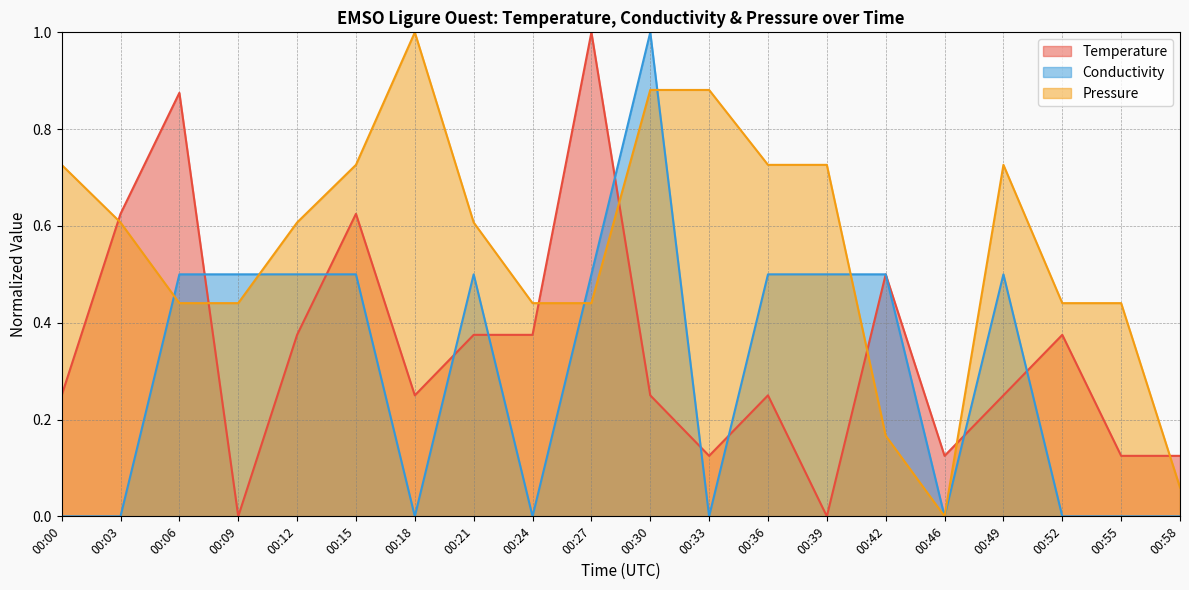

The Temperature series shows 0.4 at 00:12. True or false?

True